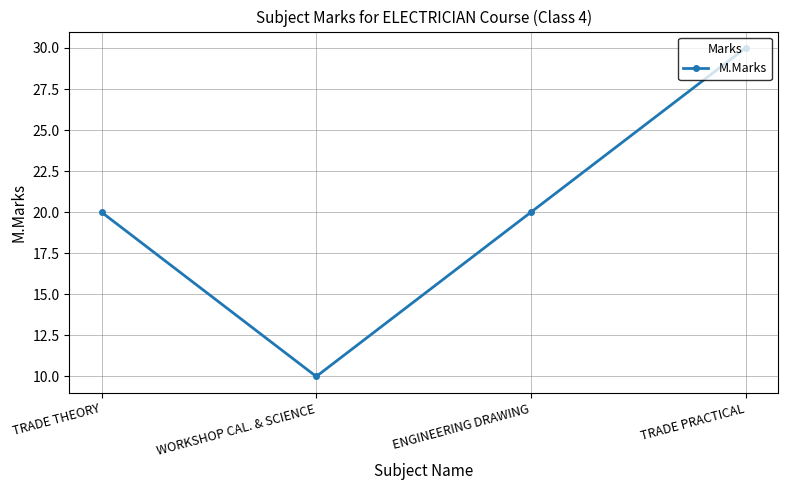

What is the difference between the values at ENGINEERING DRAWING and WORKSHOP CAL. & SCIENCE?

10